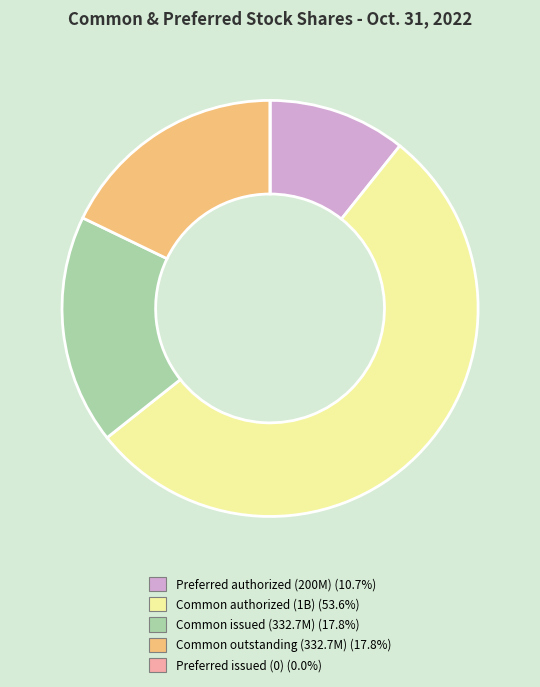

Approximately how many times larger is the value at Common outstanding (332.7M) (17.8%) compared to Preferred authorized (200M) (10.7%)?

1.7